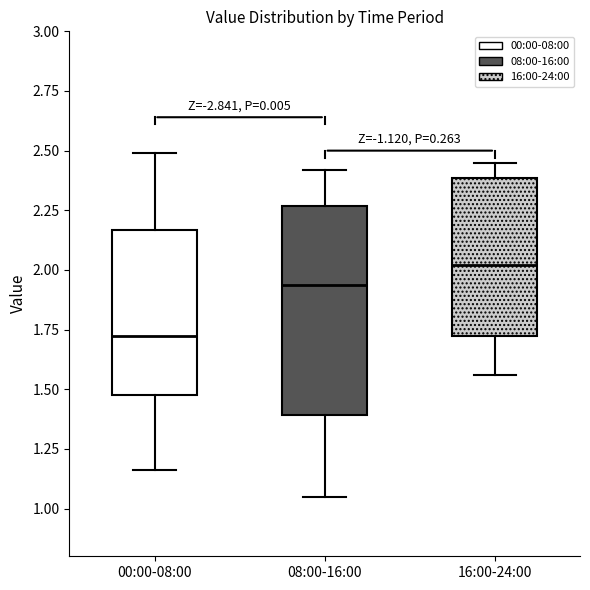

Reading left to right, read every box against the y-axis: the position of its median line, the range the box covers, and the ends of its whiskers. The values are not printed on the chart, so give them approximately, as read against the axis.

00:00-08:00: median 1.75, box 1.50 to 2.15, whiskers 1.15 to 2.50
08:00-16:00: median 1.95, box 1.40 to 2.25, whiskers 1.05 to 2.40
16:00-24:00: median 2.00, box 1.70 to 2.40, whiskers 1.55 to 2.45